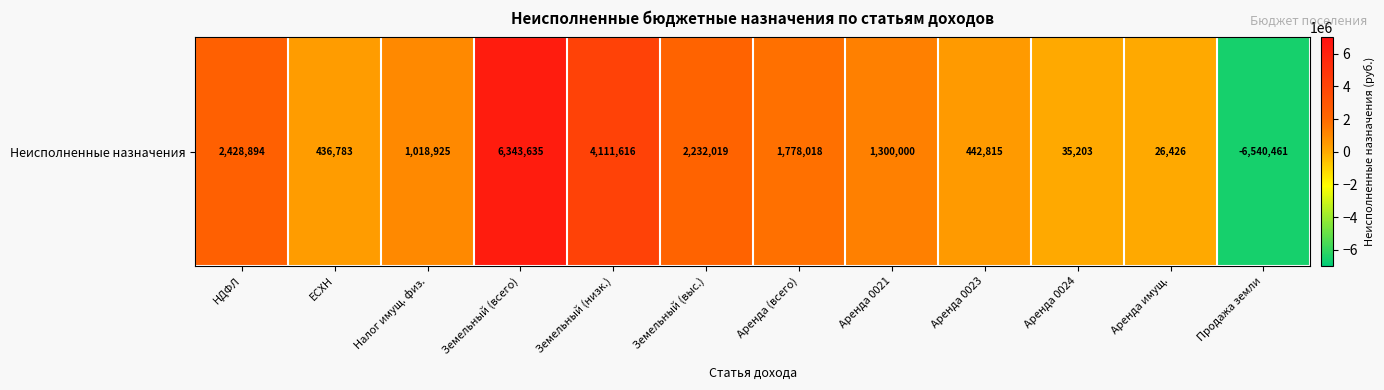

The chart shows a value of -6540460.6 at Продажа земли. True or false?

True